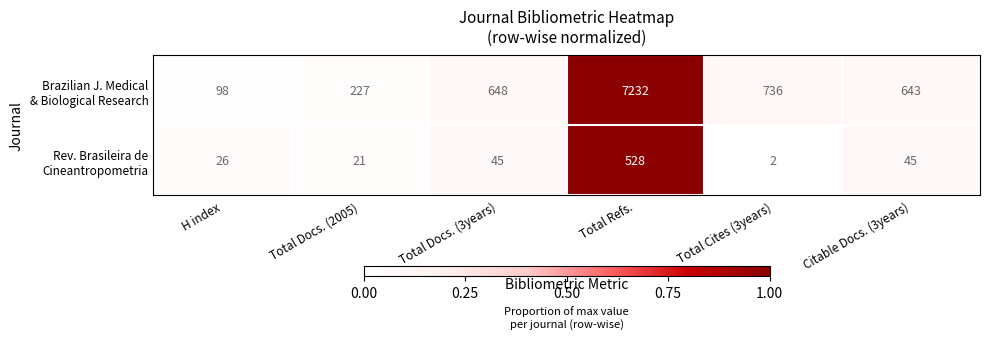

What is the greatest value displayed?

7232